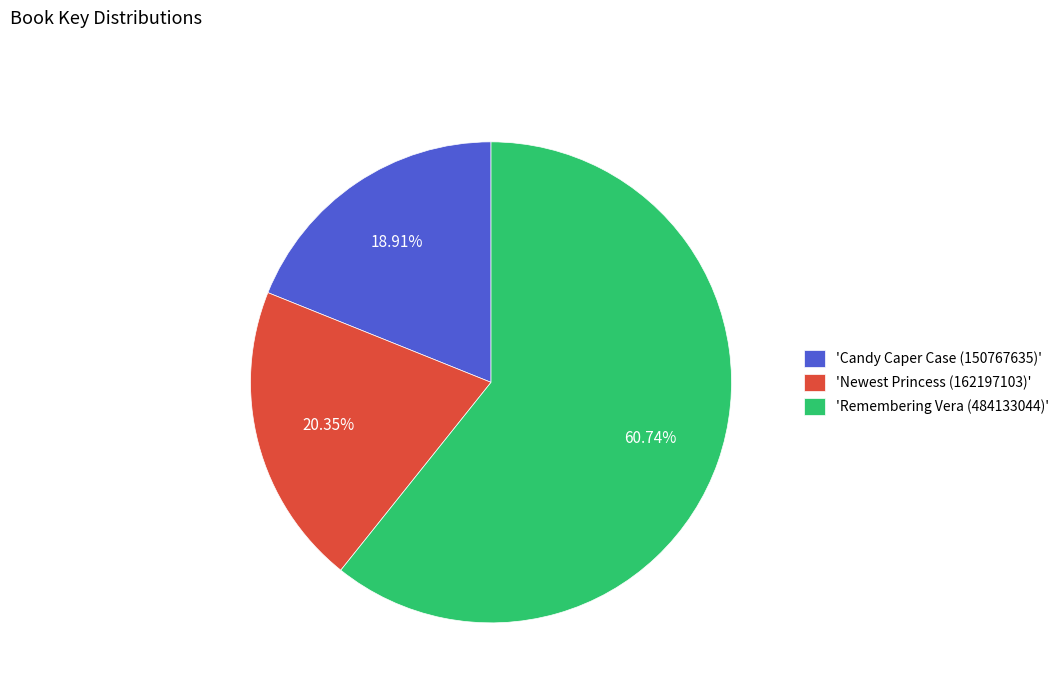

Which slice represents more than half of the pie?

'Remembering Vera (484133044)'